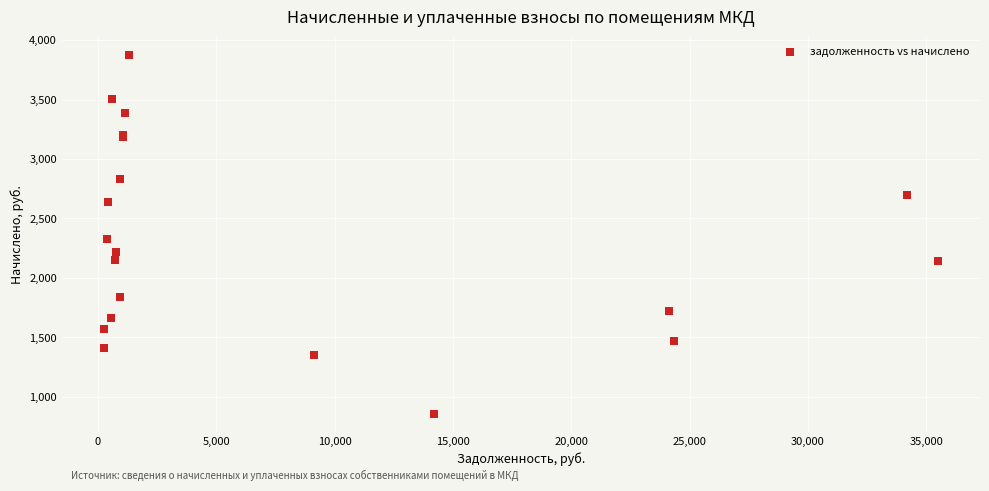

What Y value in the scatter plot is closest to 2368?

2328.8